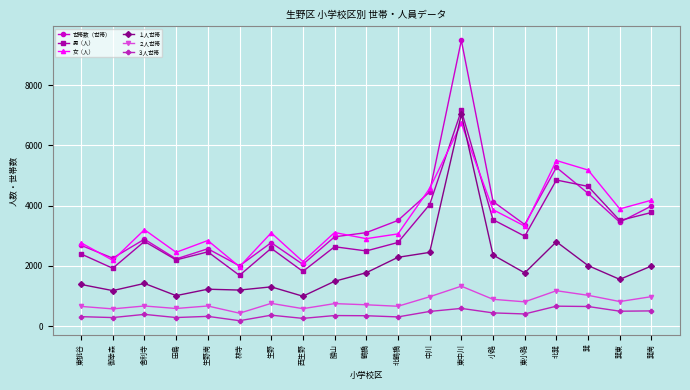

What is the label of the 9th point from the right?

北鶴橋